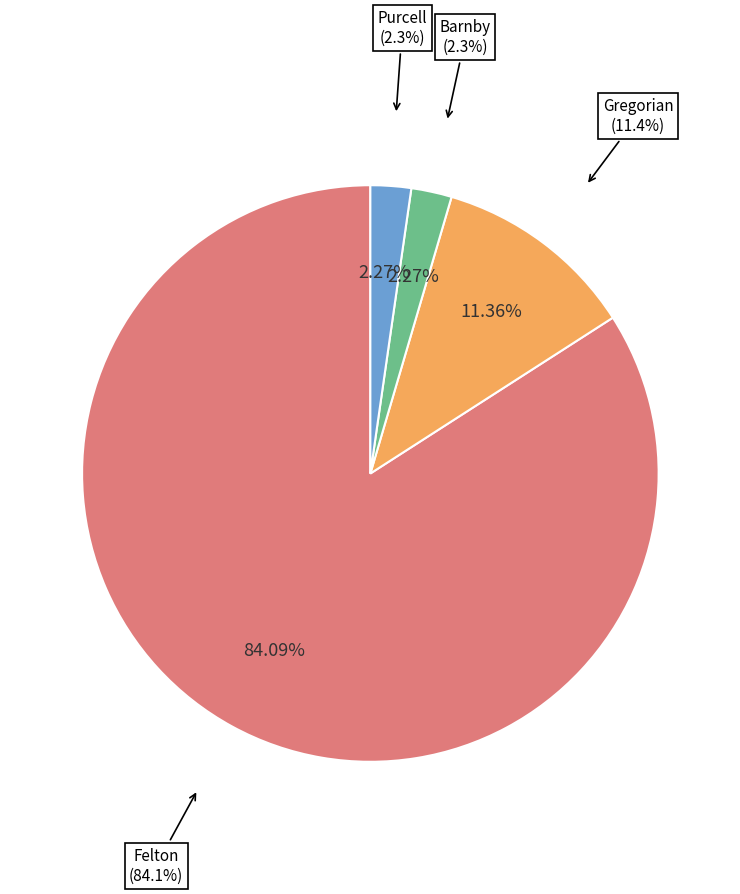

Approximately how many times larger is the value at Felton compared to Gregorian?

7.4